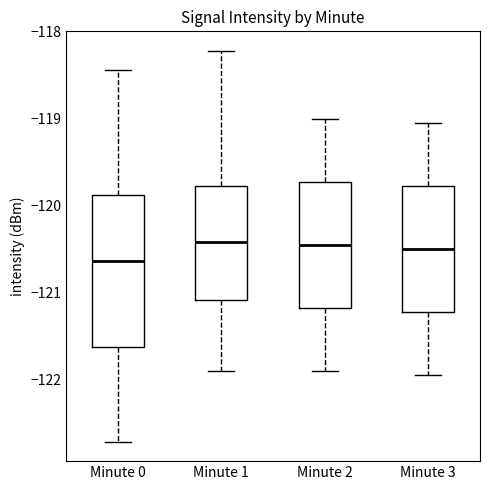

Reading left to right, transcribe this box plot: for each box, give where its median line is, the range the box spans, and where its two whiskers end, as read against the y-axis. The values are not printed on the chart, so give them approximately, as read against the axis.

Minute 0: median -120.6, box -121.6 to -119.9, whiskers -122.7 to -118.4
Minute 1: median -120.4, box -121.1 to -119.8, whiskers -121.9 to -118.2
Minute 2: median -120.4, box -121.2 to -119.7, whiskers -121.9 to -119.0
Minute 3: median -120.5, box -121.2 to -119.8, whiskers -121.9 to -119.0